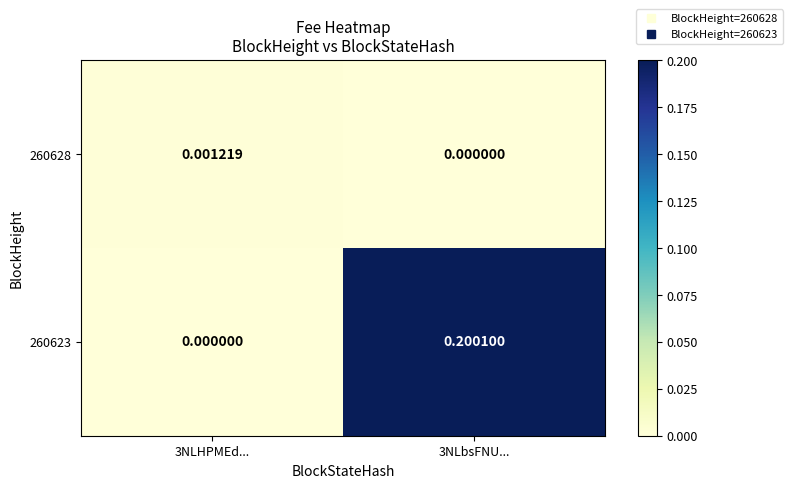

What is the spread (max minus min) of values at 3NLbsFNU...?

0.2